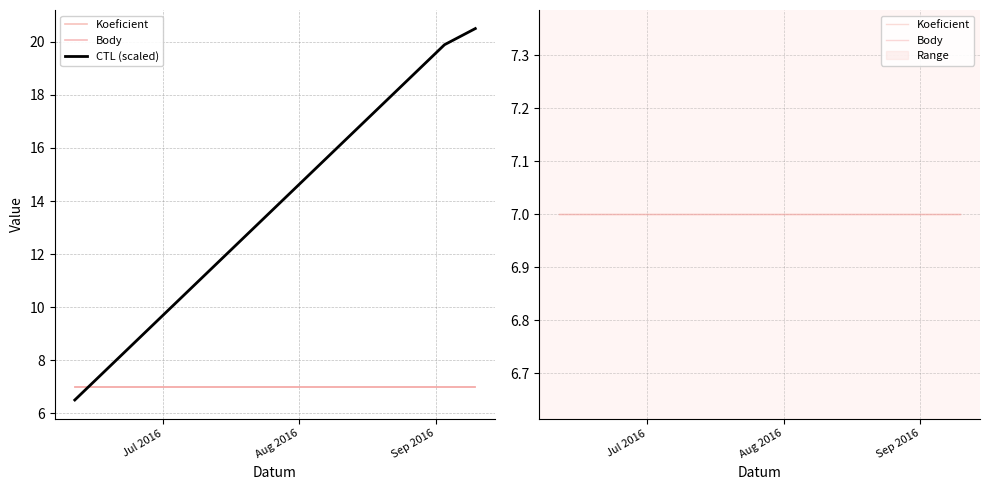

What is the highest value of the Koeficient series?

7.0